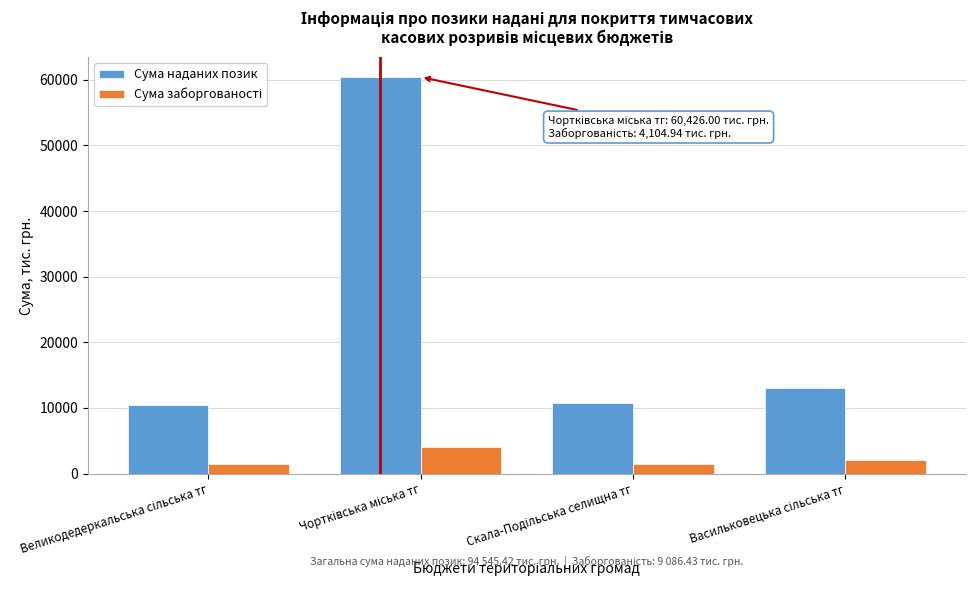

Which series has the largest range (max minus min)?

Сума наданих позик